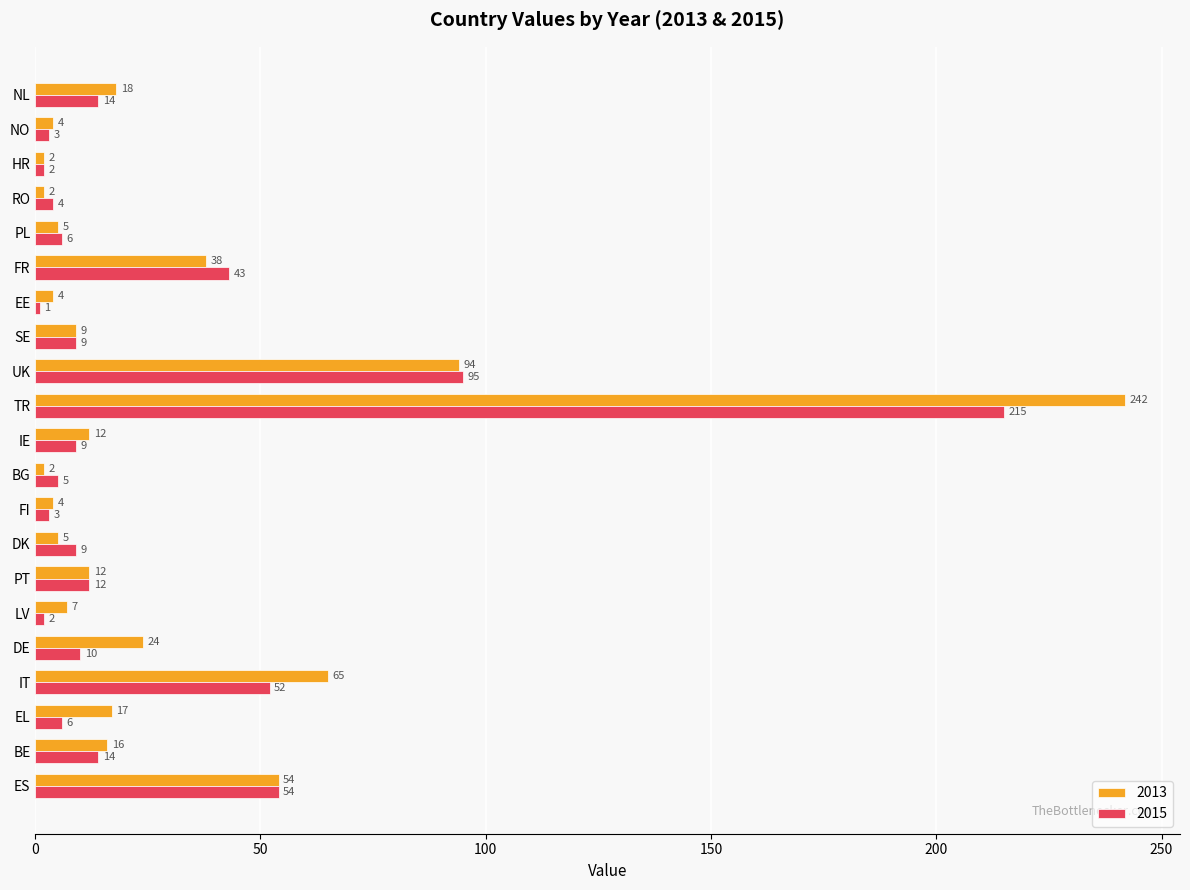

What is the difference between the maximum and minimum values in the 2013 series?

240